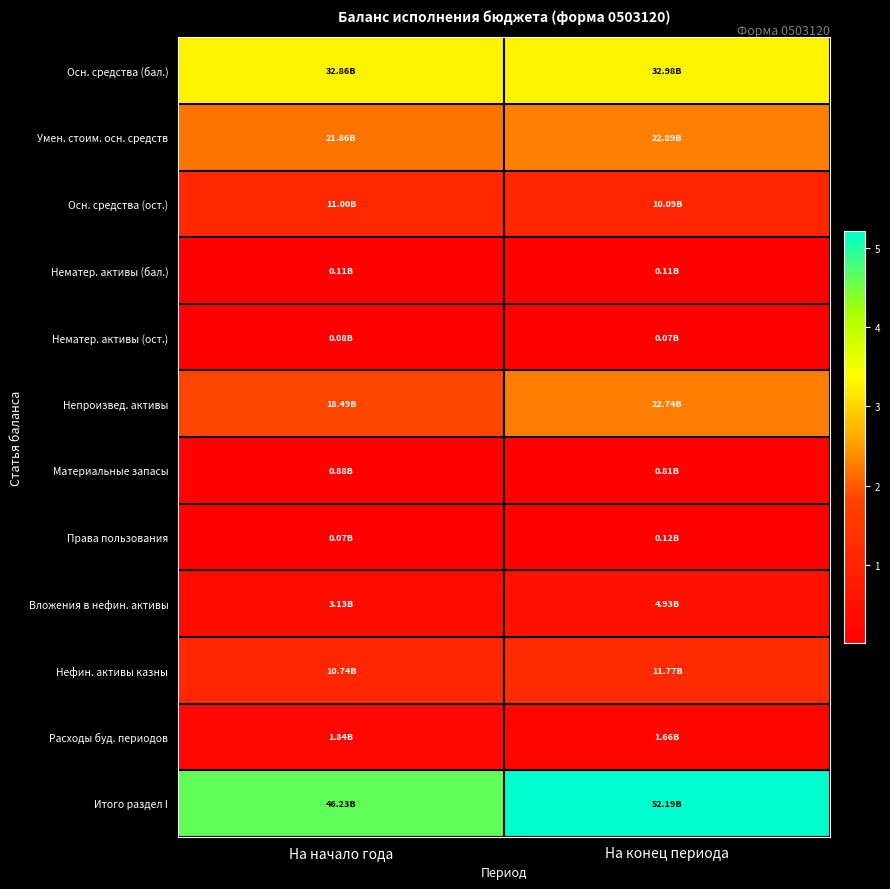

Reading left to right, list all the values displayed in this chart.

Осн. средства (бал.): На начало года=32864208388.9	На конец периода=32983187702.9
Умен. стоим. осн. средств: На начало года=21862759370.7	На конец периода=22891805539.6
Осн. средства (ост.): На начало года=11001449018.2	На конец периода=10091382163.4
Нематер. активы (бал.): На начало года=105995213.0	На конец периода=105995213.0
Нематер. активы (ост.): На начало года=79716813.5	На конец периода=69221458.8
Непроизвед. активы: На начало года=18493769389.7	На конец периода=22741062776.8
Материальные запасы: На начало года=875983353.4	На конец периода=814475273.9
Права пользования: На начало года=72770568.2	На конец периода=118763539.4
Вложения в нефин. активы: На начало года=3128430403.6	На конец периода=4928799251.5
Нефин. активы казны: На начало года=10737690851.1	На конец периода=11765051199.8
Расходы буд. периодов: На начало года=1844842110.5	На конец периода=1658853423.8
Итого раздел I: На начало года=46234652508.2	На конец периода=52187609087.4